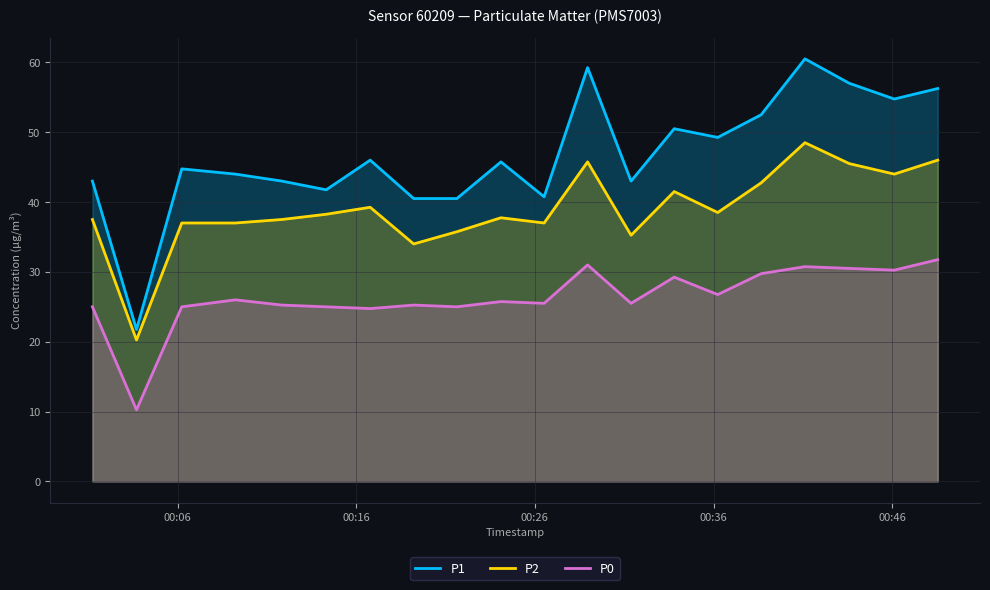

What is the maximum value shown in the chart?

60.5